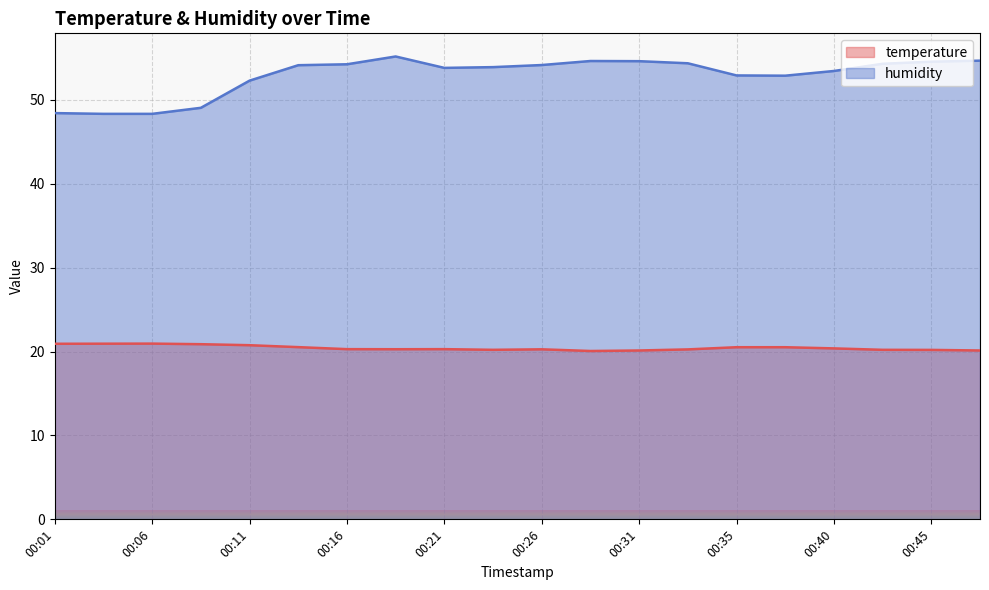

What is the value of the humidity point at the 14th from the left?

54.4